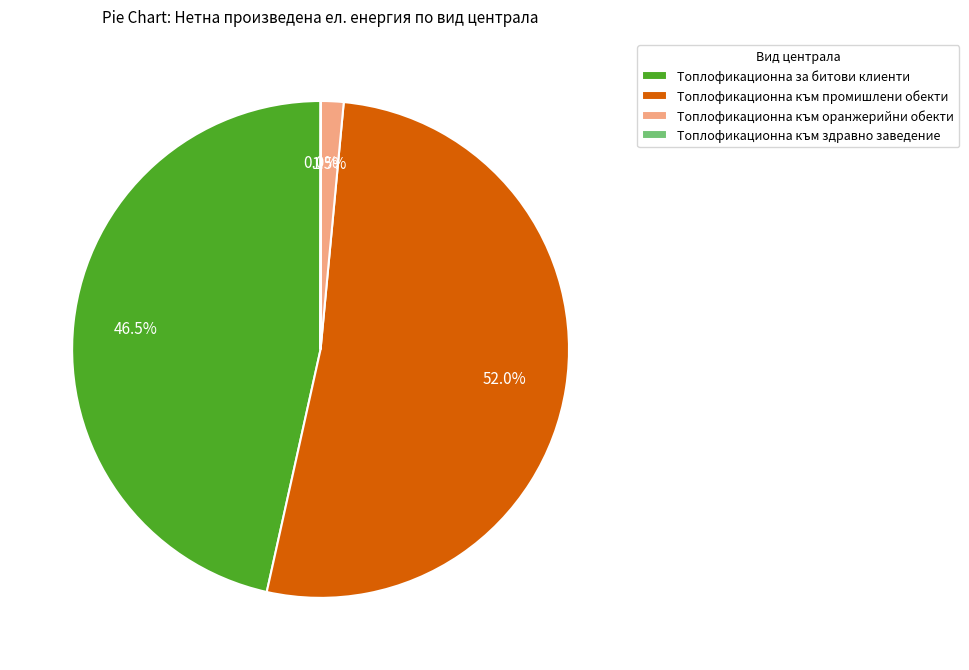

To the nearest percent, what is the average slice percentage?

25%